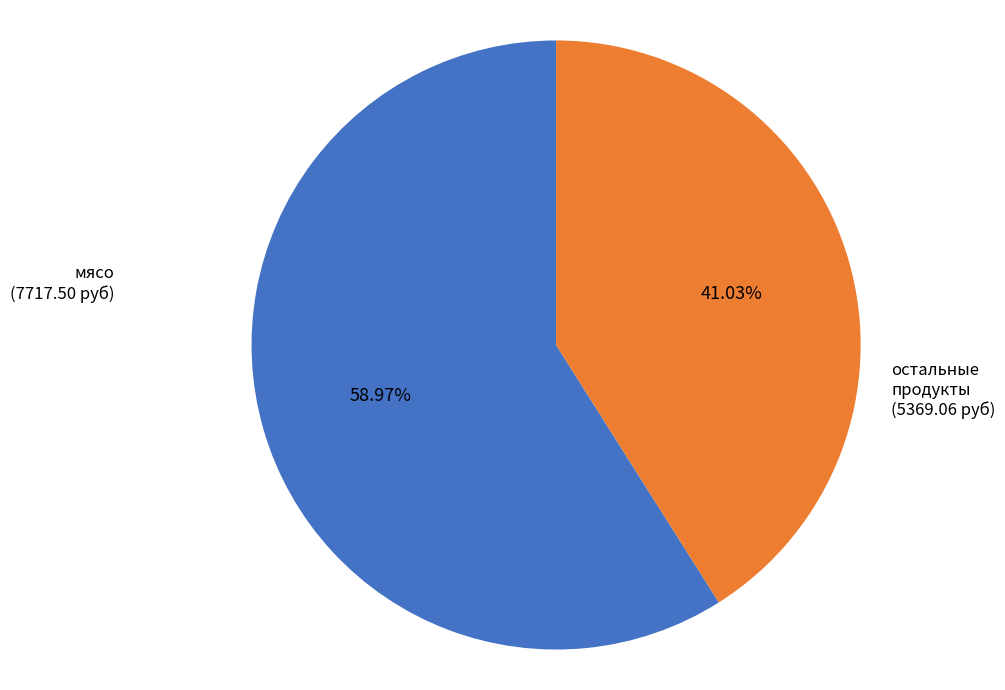

Is there a majority slice in this chart?

Yes